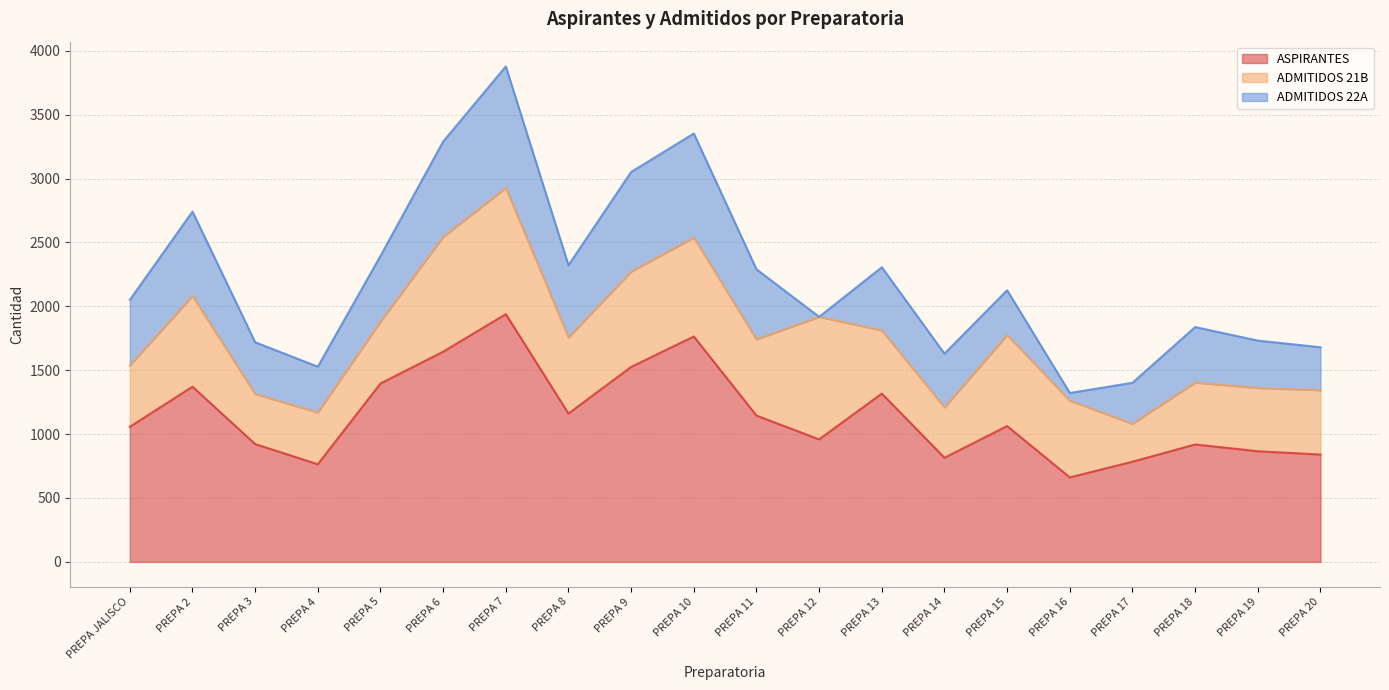

Reading left to right, transcribe all the data shown in this chart.

ASPIRANTES: 1057	1371	922	764	1396	1645	1939	1161	1526	1764	1145	959	1317	815	1063	661	784	919	866	840
ADMITIDOS 21B: 481	711	392	406	485	899	989	596	746	775	597	959	495	395	713	601	297	485	495	504
ADMITIDOS 22A: 513	660	405	358	514	746	950	565	780	814	548	0	494	420	350	60	321	434	371	336